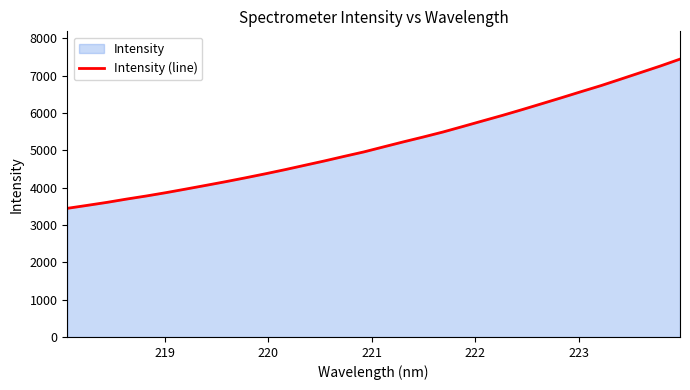

Does the chart have visible grid lines?

No